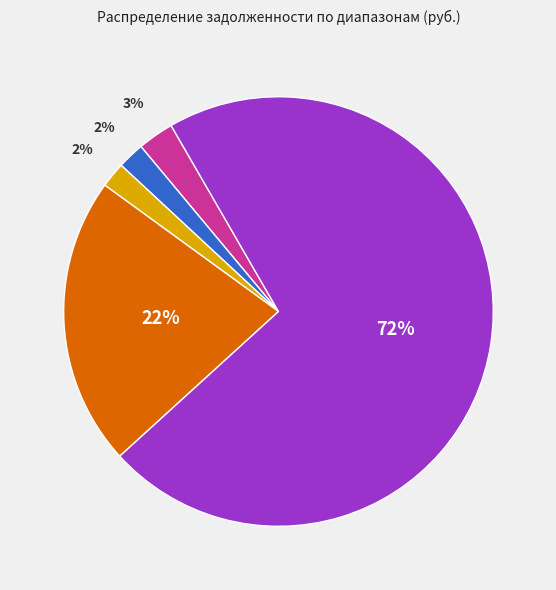

To the nearest percent, what is the average slice percentage?

20%